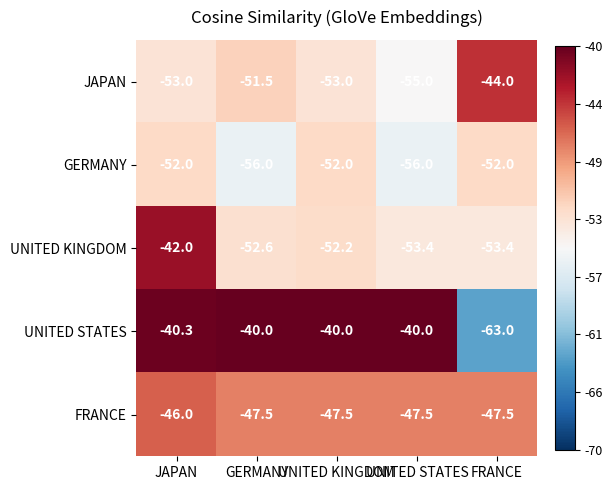

What value does the GERMANY series have at FRANCE?

-52.0